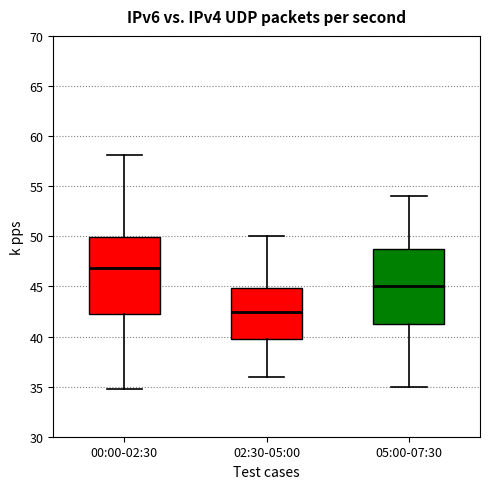

Reading left to right, transcribe this box plot: for each box, give where its median line is, the range the box spans, and where its two whiskers end, as read against the y-axis. The values are not printed on the chart, so give them approximately, as read against the axis.

00:00-02:30: median 47.0, box 42.0 to 50.0, whiskers 35.0 to 58.0
02:30-05:00: median 42.5, box 39.5 to 45.0, whiskers 36.0 to 50.0
05:00-07:30: median 45.0, box 41.5 to 49.0, whiskers 35.0 to 54.0